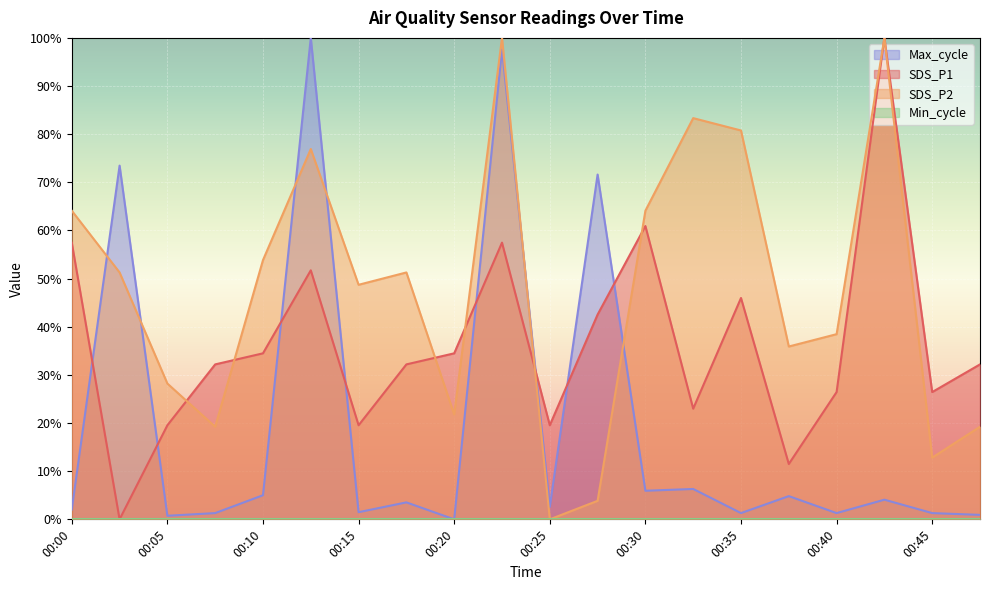

The value of SDS_P2 at 00:10 is 85.1. True or false?

False